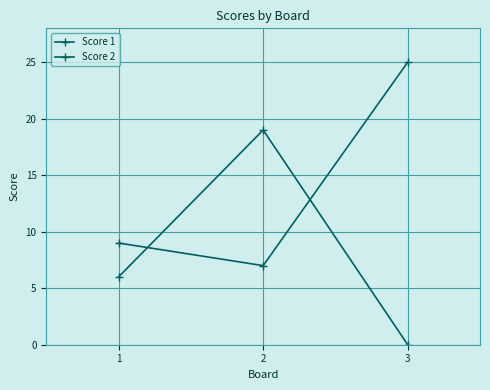

How many positive values does the Score 2 series have?

2